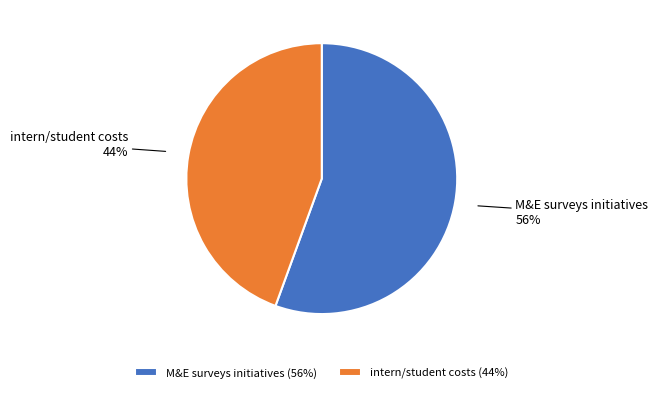

What is the ratio of the value at intern/student costs to the value at M&E surveys initiatives?

0.8